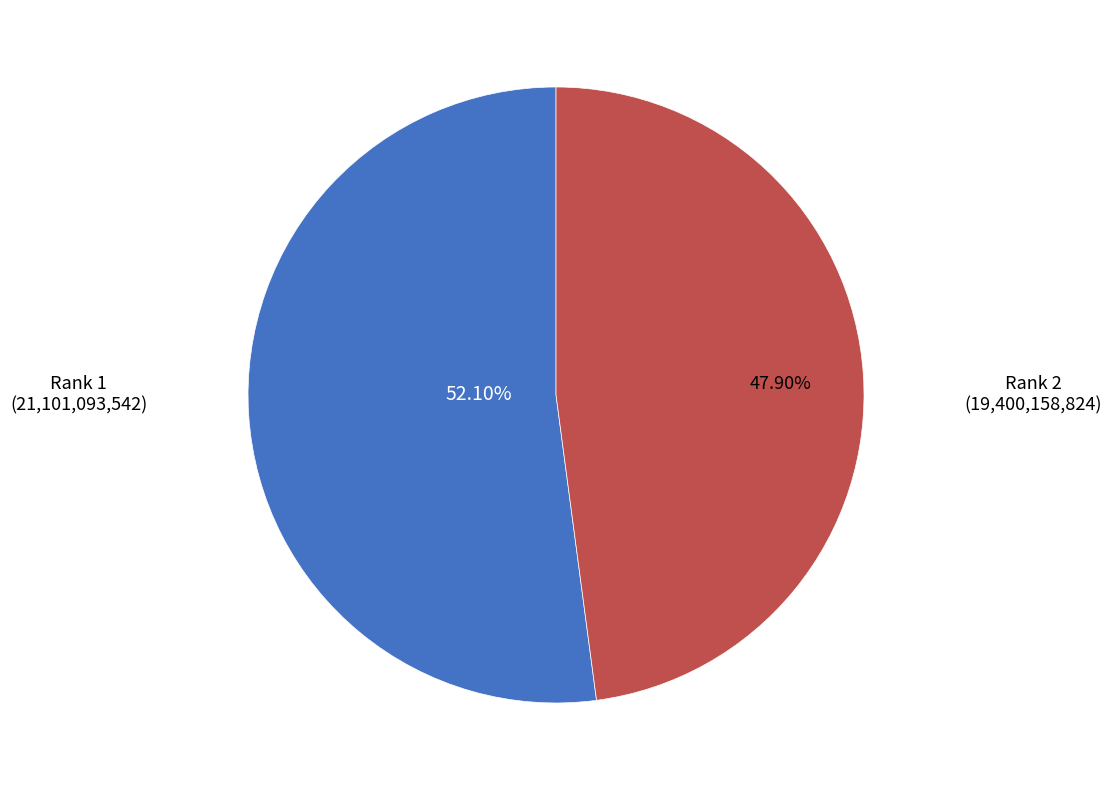

Count the number of slices in the pie.

2